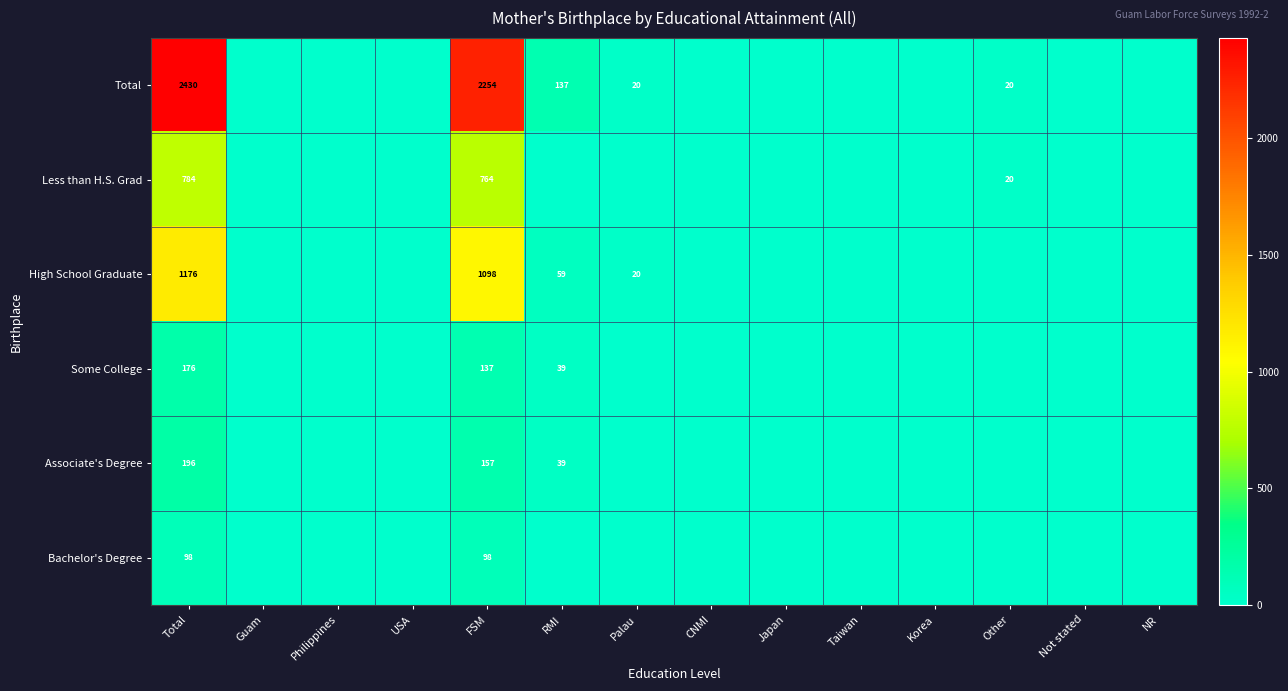

At how many categories does at least one series exceed 2356?

1